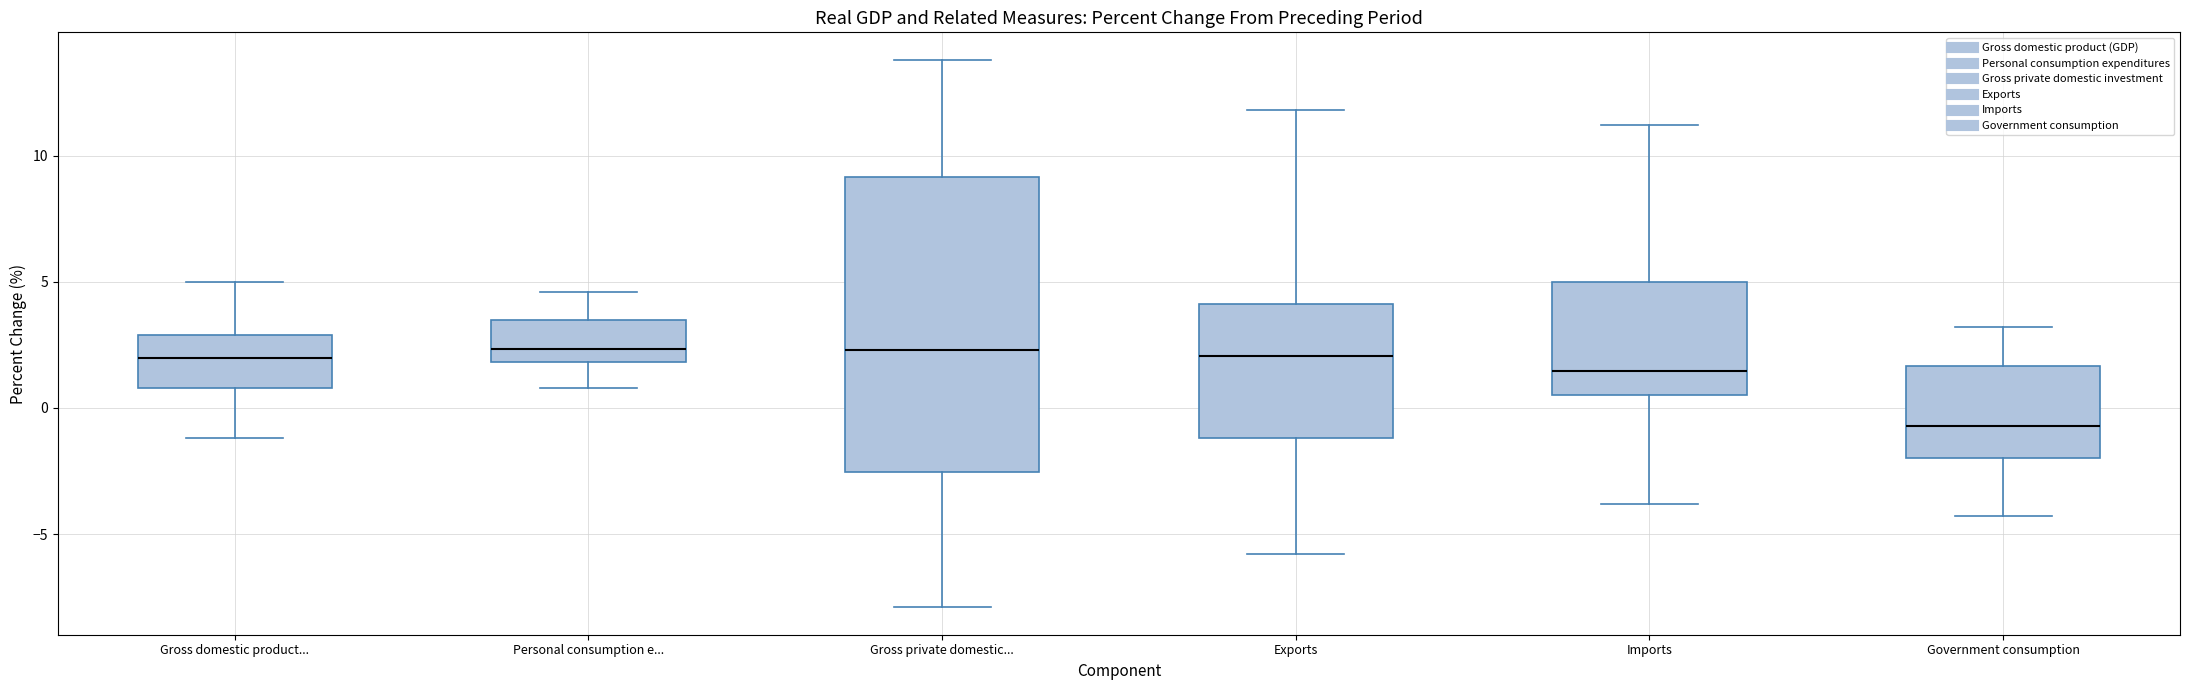

Reading left to right, transcribe this box plot: for each box, give where its median line is, the range the box spans, and where its two whiskers end, as read against the y-axis. The values are not printed on the chart, so give them approximately, as read against the axis.

Gross domestic product...: median 2.0, box 1.0 to 3.0, whiskers -1.0 to 5.0
Personal consumption e...: median 2.5, box 2.0 to 3.5, whiskers 1.0 to 4.5
Gross private domestic...: median 2.5, box -2.5 to 9.0, whiskers -8.0 to 14.0
Exports: median 2.0, box -1.0 to 4.0, whiskers -6.0 to 12.0
Imports: median 1.5, box 0.5 to 5.0, whiskers -4.0 to 11.0
Government consumption: median -0.5, box -2.0 to 1.5, whiskers -4.5 to 3.0